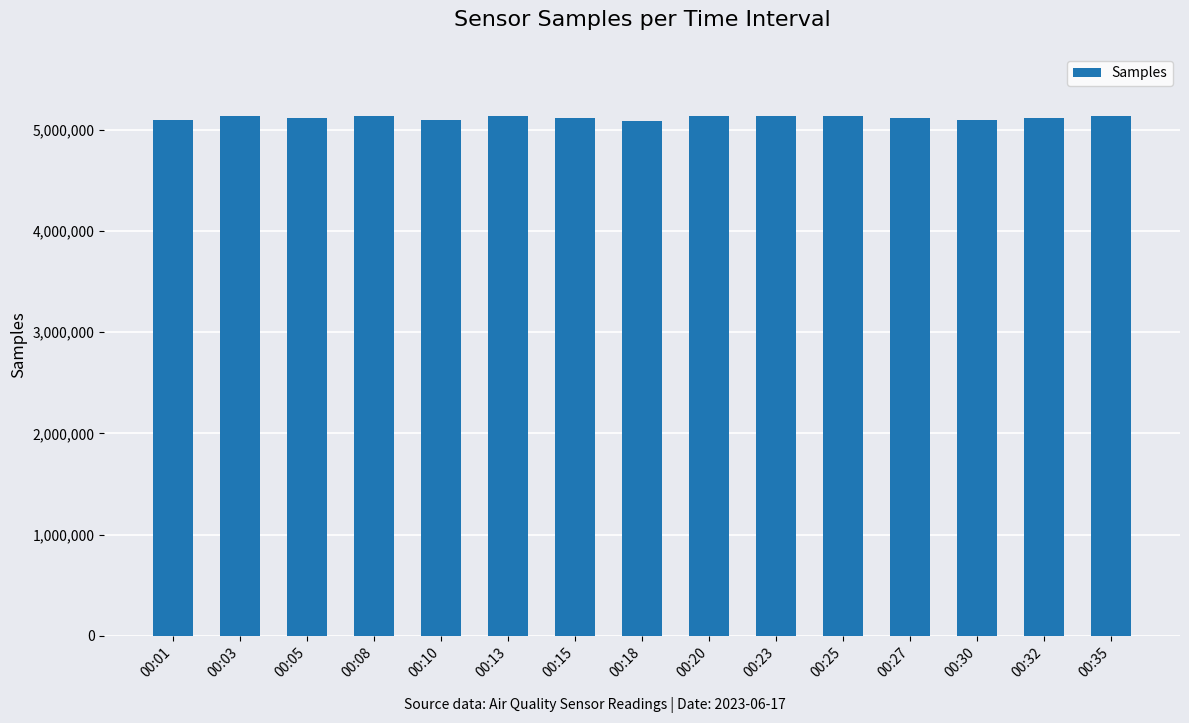

The value at 00:05 is 7459179. True or false?

False